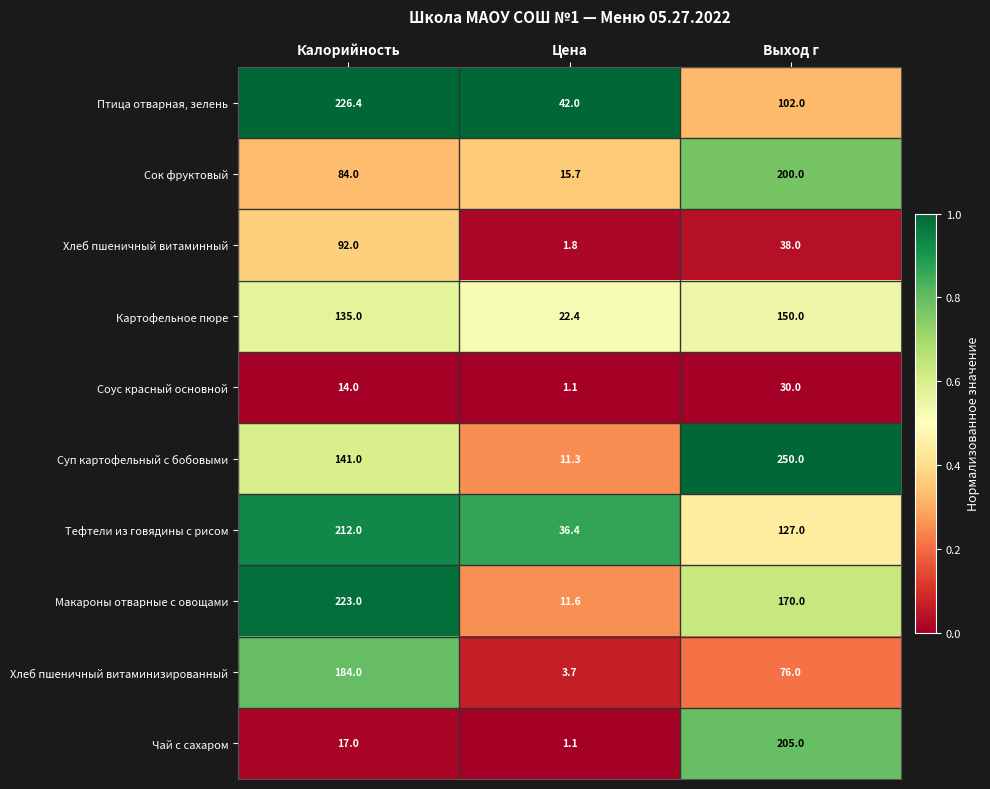

Is it true that Тефтели из говядины с рисом equals 212.0 at Калорийность?

True